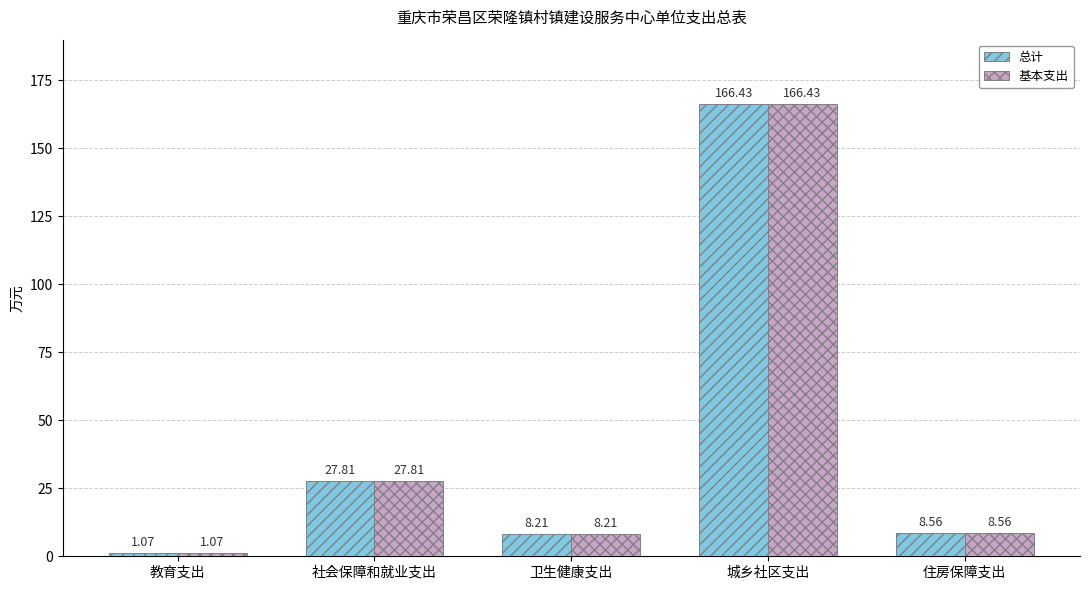

What is the average value of the 基本支出 series?

42.4